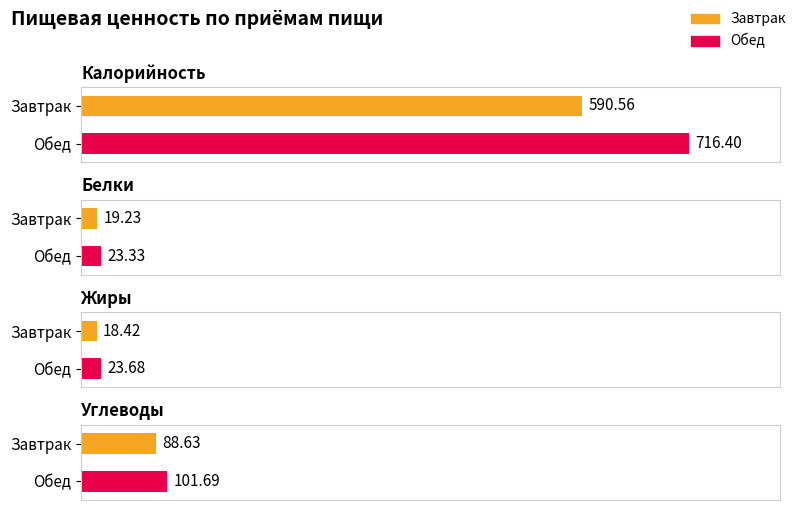

Reading left to right, list all the values displayed in this chart.

Калорийность: 590.6	716.4
Белки: 19.2	23.3
Жиры: 18.4	23.7
Углеводы: 88.6	101.7